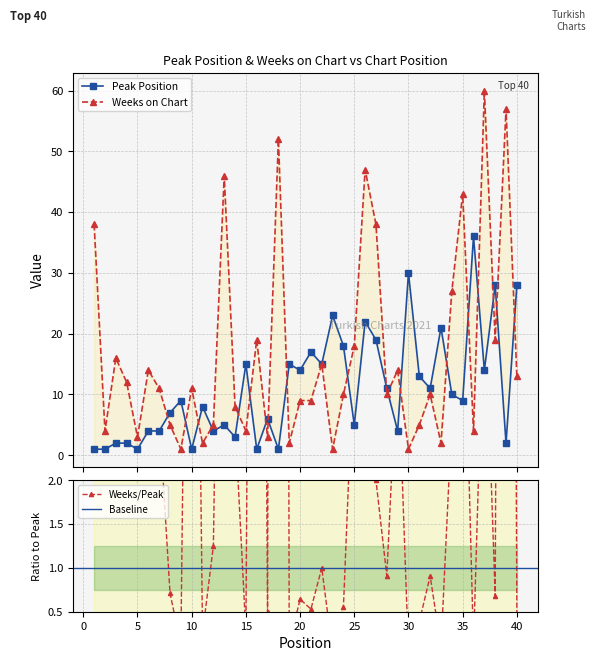

Reading left to right, what are all the values shown in this chart?

Peak Position: 1	1	2	2	1	4	4	7	9	1	8	4	5	3	15	1	6	1	15	14	17	15	23	18	5	22	19	11	4	30	13	11	21	10	9	36	14	28	2	28
Weeks on Chart: 38	4	16	12	3	14	11	5	1	11	2	5	46	8	4	19	3	52	2	9	9	15	1	10	18	47	38	10	14	1	5	10	2	27	43	4	60	19	57	13